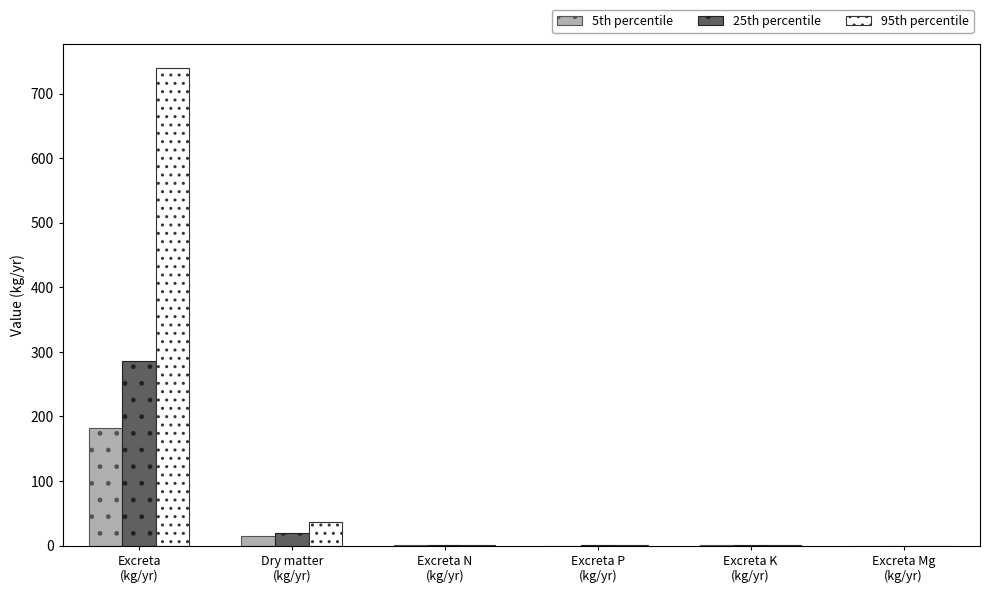

Where is 95th percentile nearest to the value 370?

Dry matter
(kg/yr)